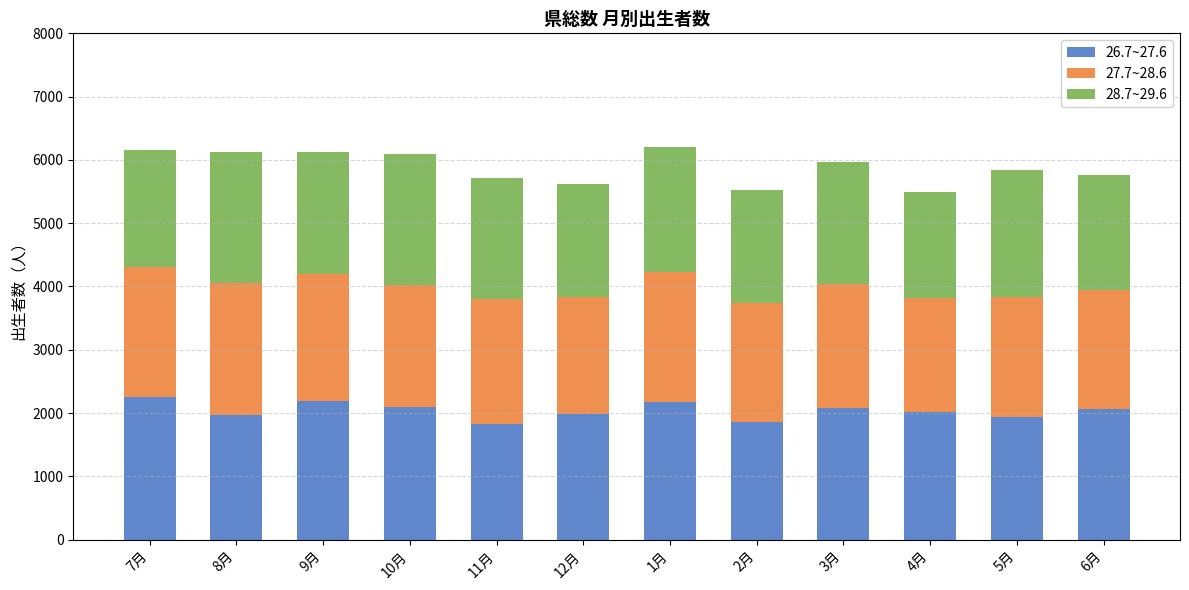

What is the total value across all series at 1月?

6196